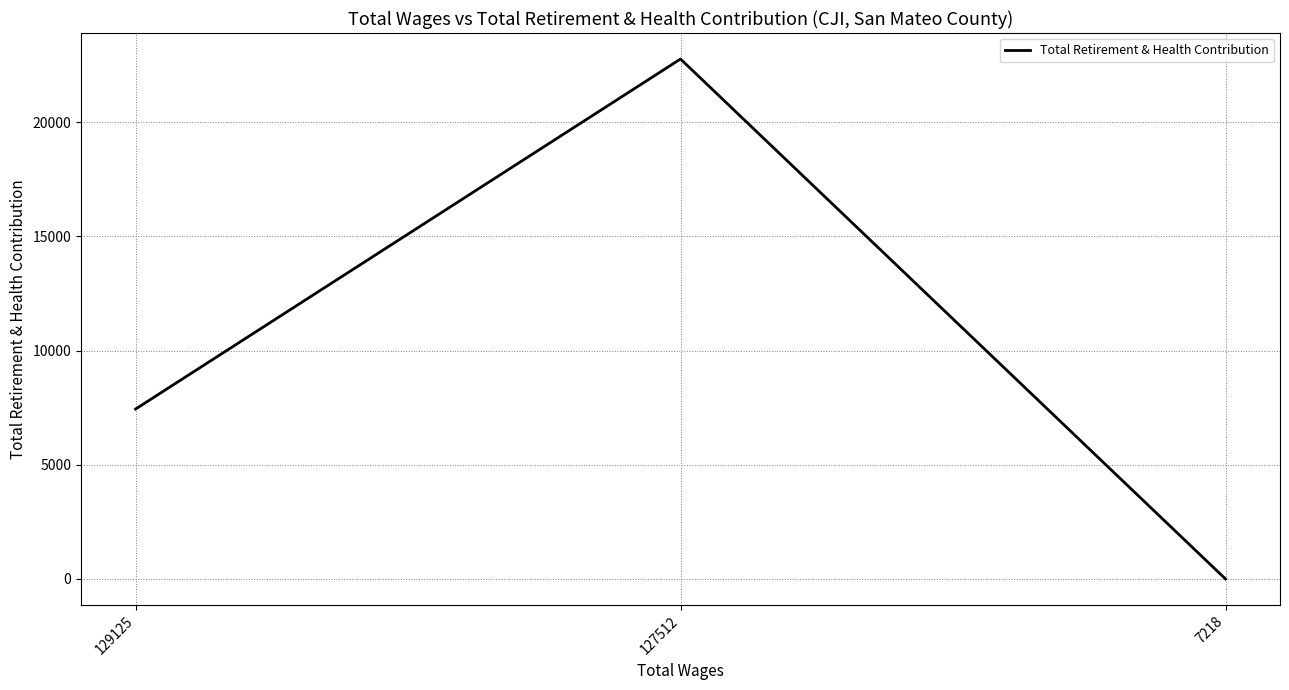

Rank the categories by value from highest to lowest.

127512, 129125, 7218